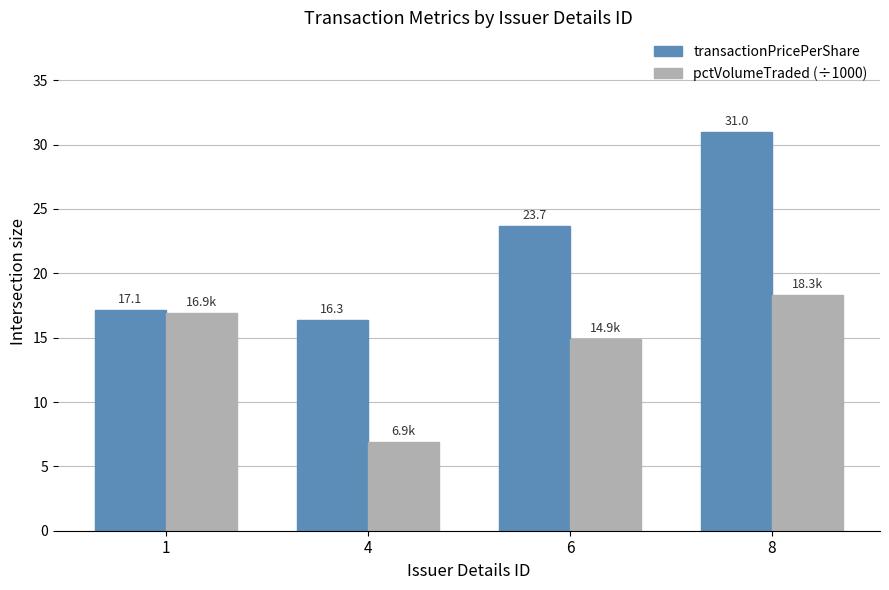

What is the difference between the transactionPricePerShare values at 1 and 6?

6.6